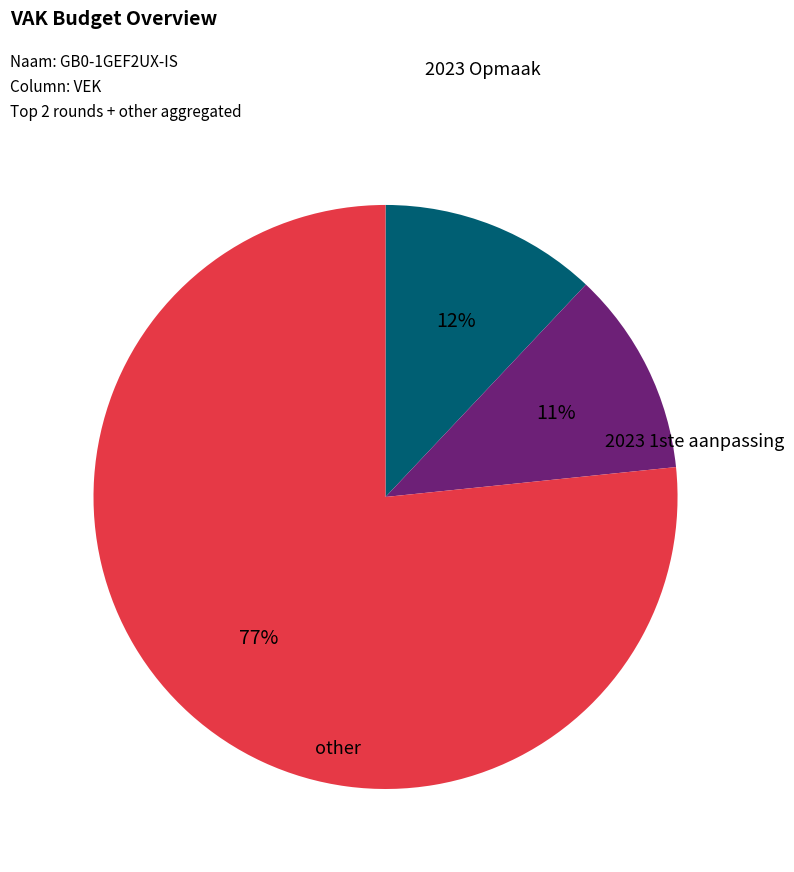

Count the number of slices in the pie.

3